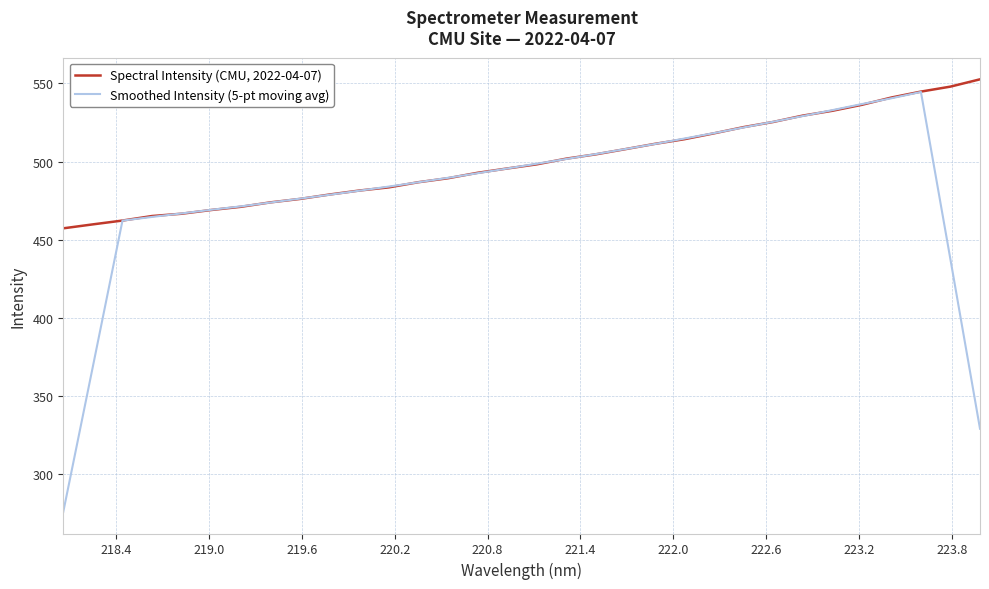

Which series has the largest range (max minus min)?

Smoothed Intensity (5-pt moving avg)